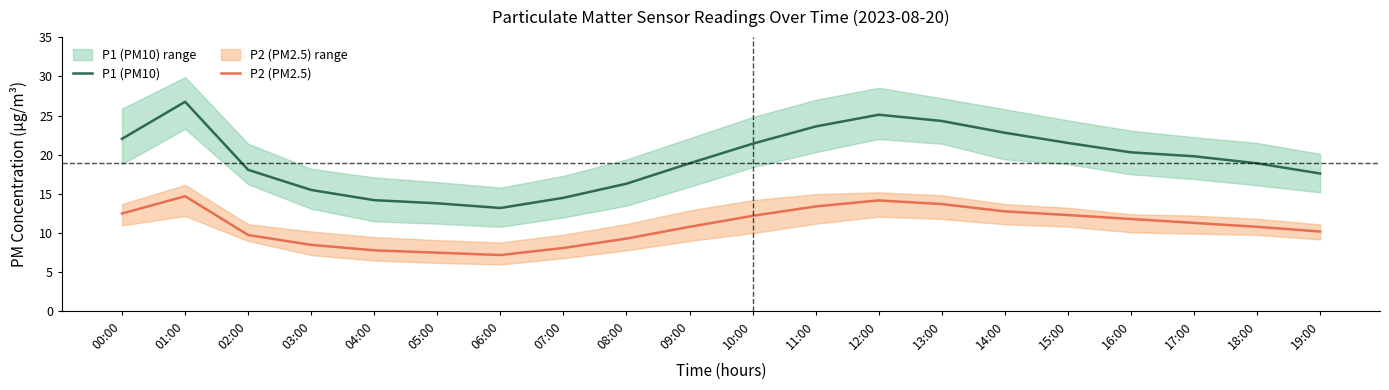

What is the label of the 20th point from the left?

19:00